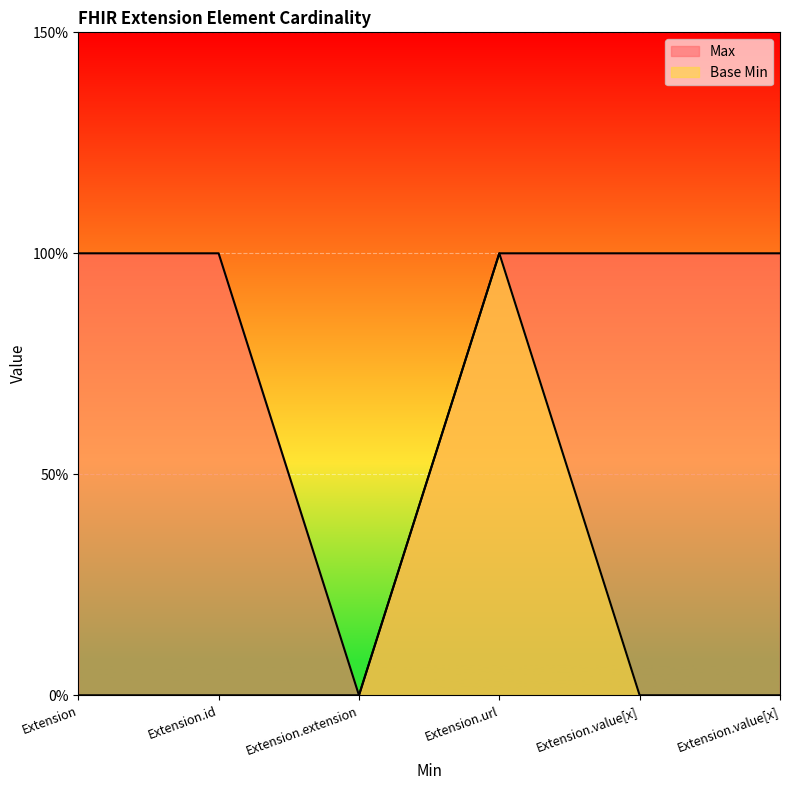

How many interior local peaks does the Base Min series have?

1